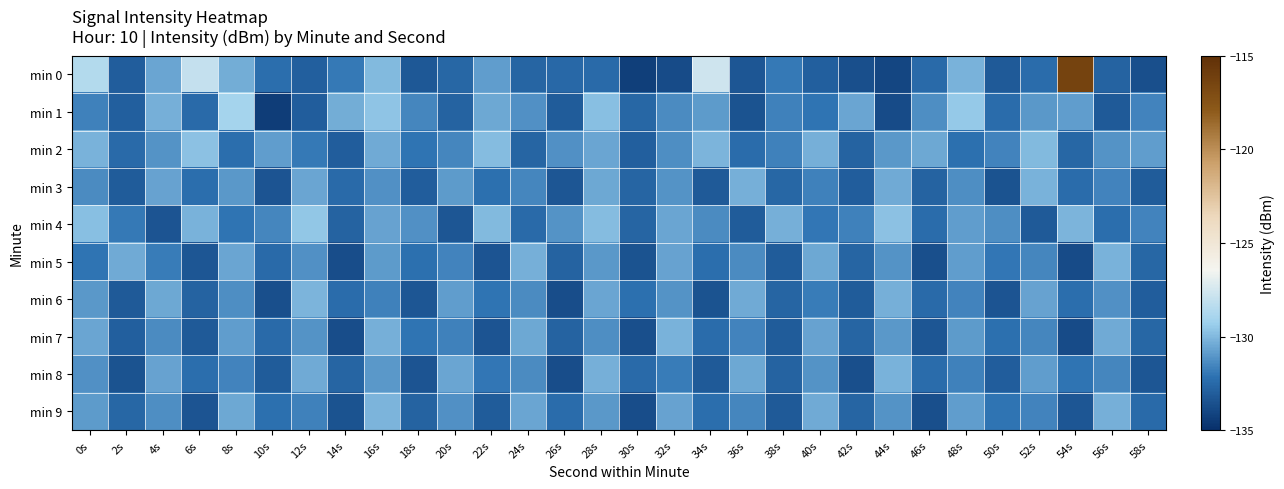

Which has a higher value, 56s or 44s?

56s